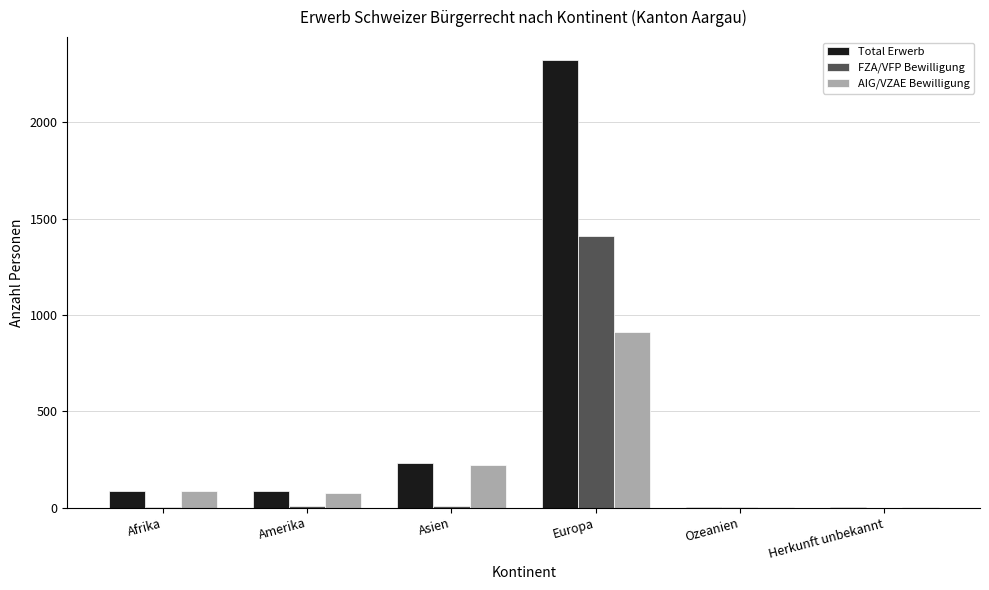

Which category has the highest value in the AIG/VZAE Bewilligung series?

Europa